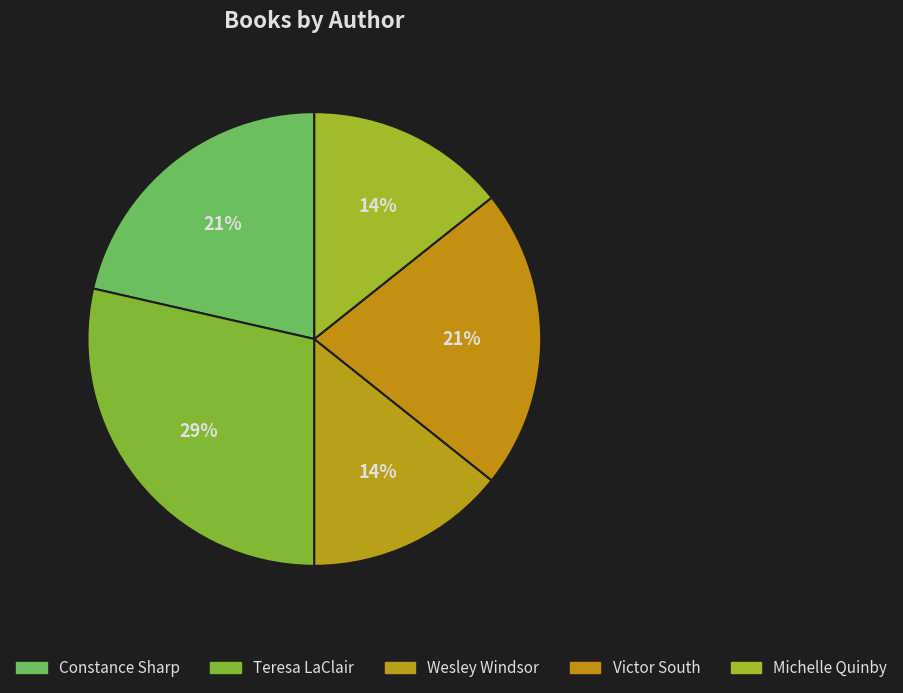

Is it true that Victor South is 21% of the pie?

True